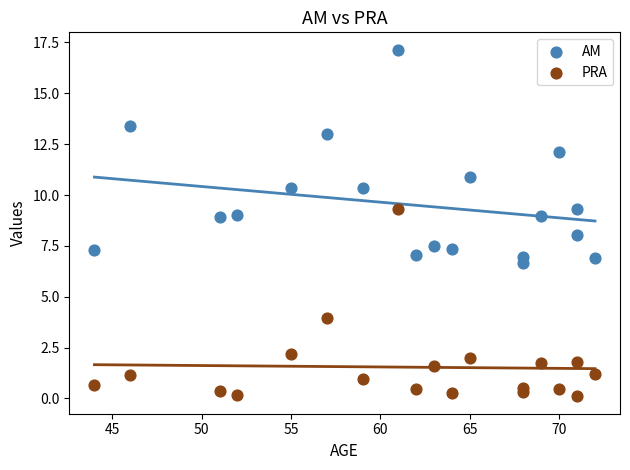

Across all data points, what is the range of X values (max minus min)?

28.0